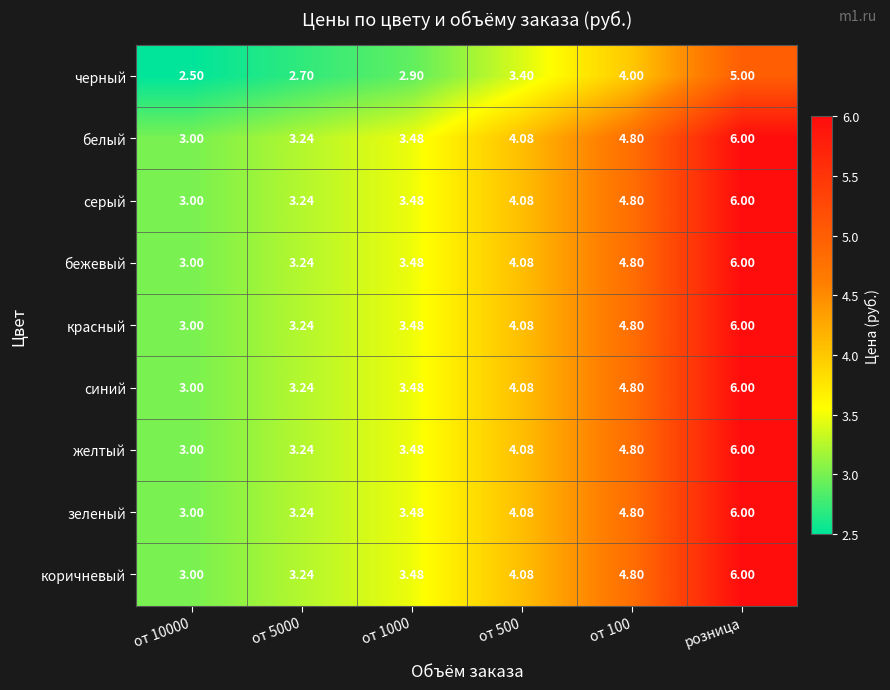

Is the value of коричневый at от 500 greater than the value of красный at от 100?

No